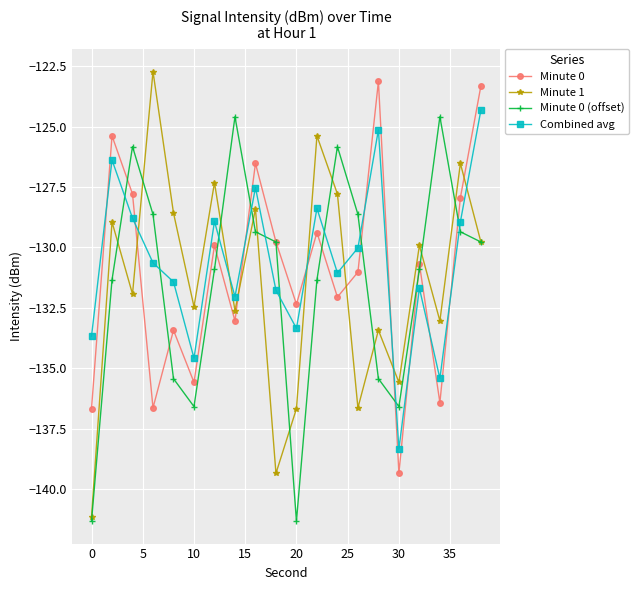

Count the number of categories in the chart.

20